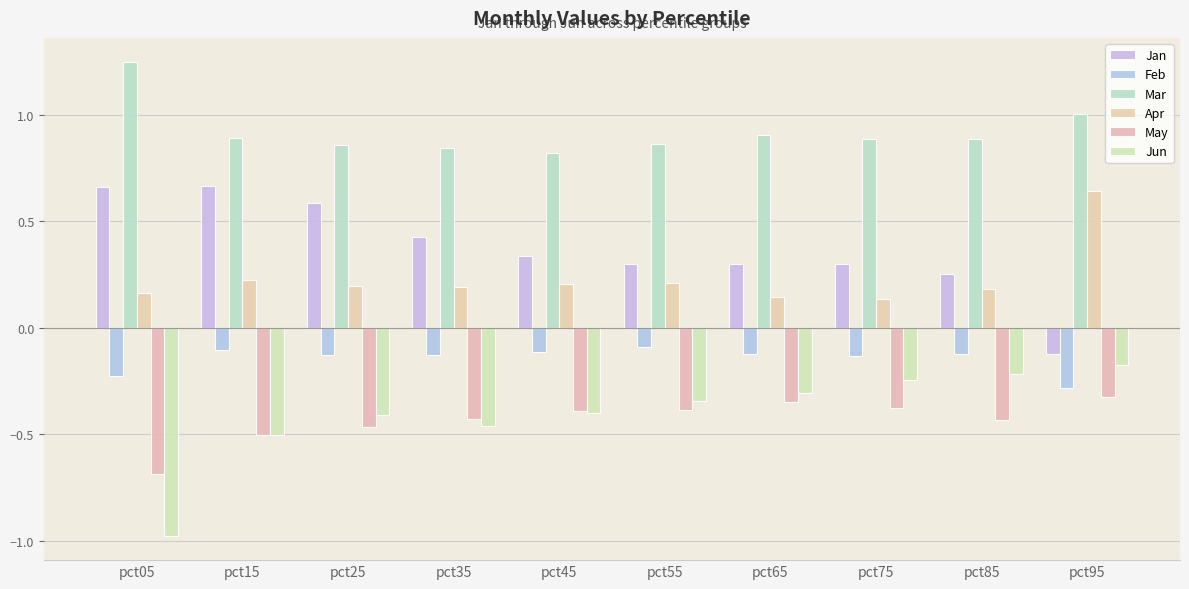

What are all the series names shown in the legend?

Jan, Feb, Mar, Apr, May, Jun